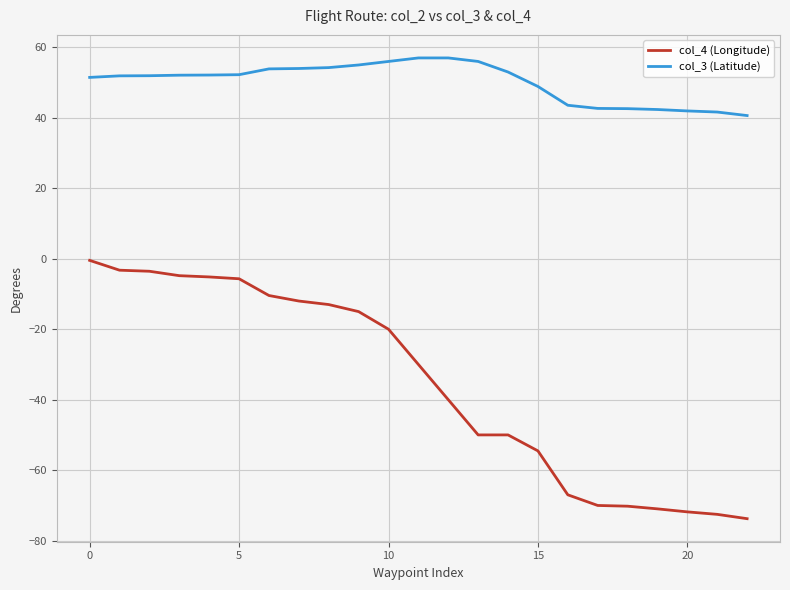

What is the maximum value shown in the chart?

57.0